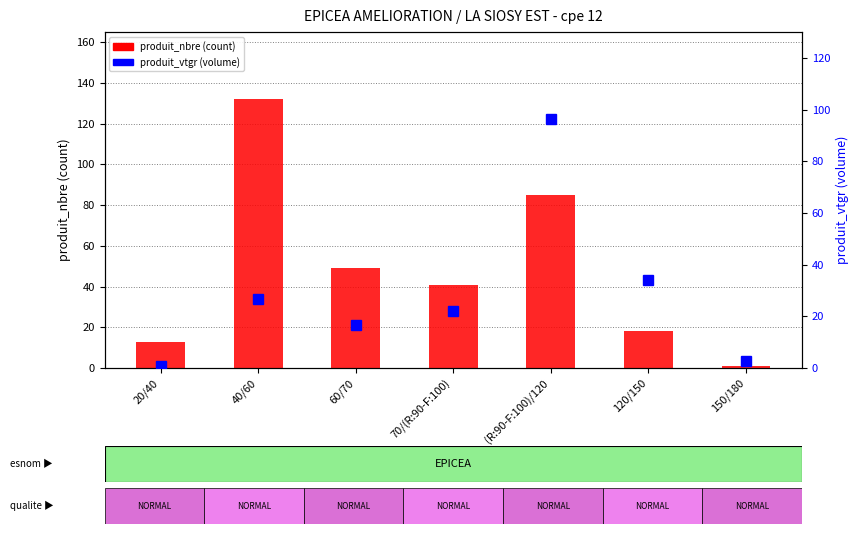

What is the difference between the maximum and second lowest values in the produit_vtgr series?

93.6